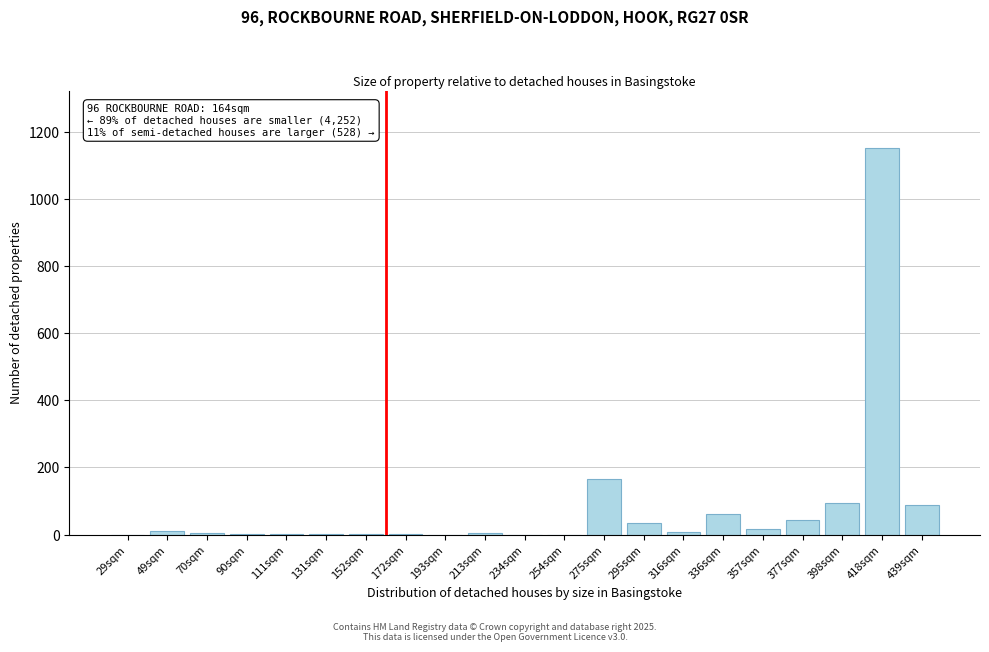

What is the greatest value displayed?

1150.0